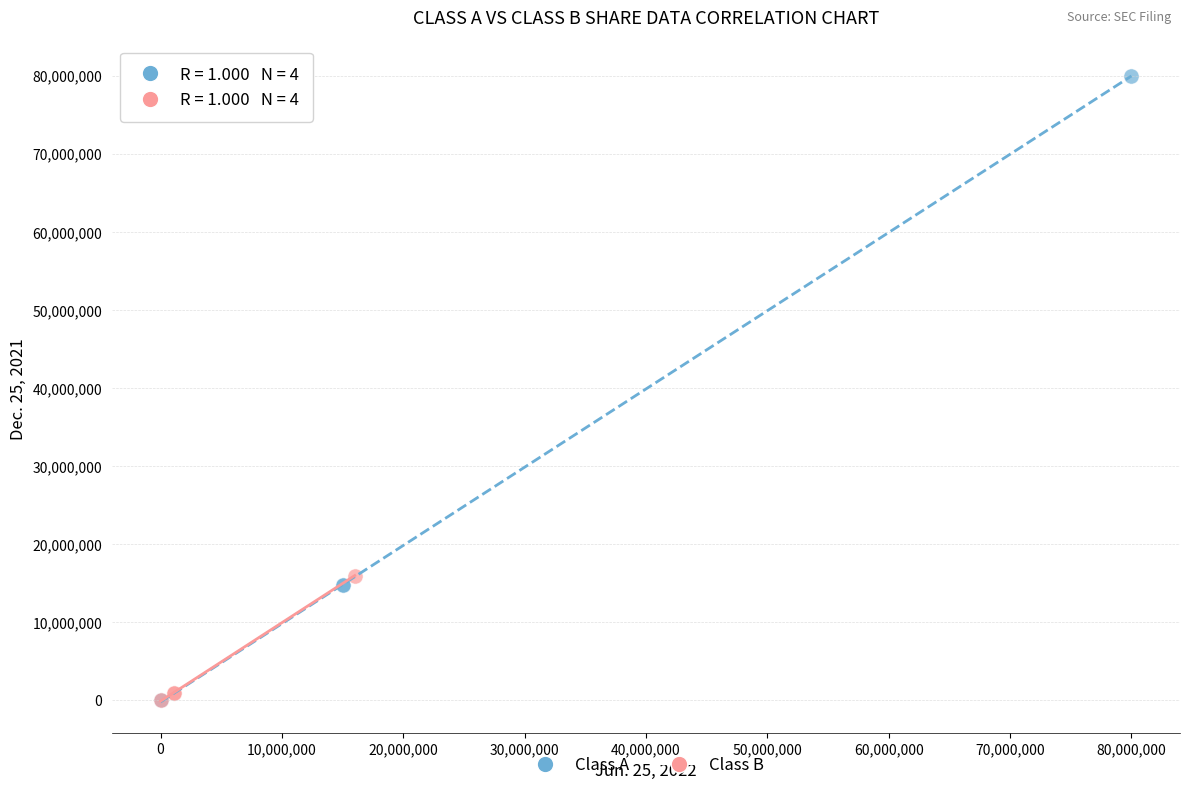

Which series has the widest spread of Y values?

Class A